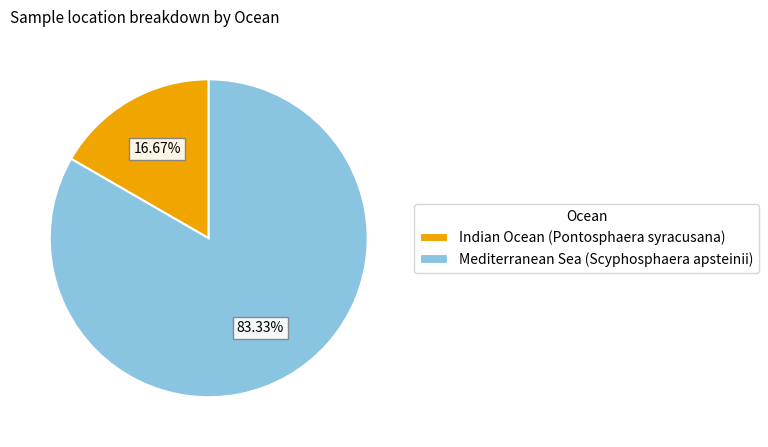

Which slice is the largest?

Mediterranean Sea (Scyphosphaera apsteinii)